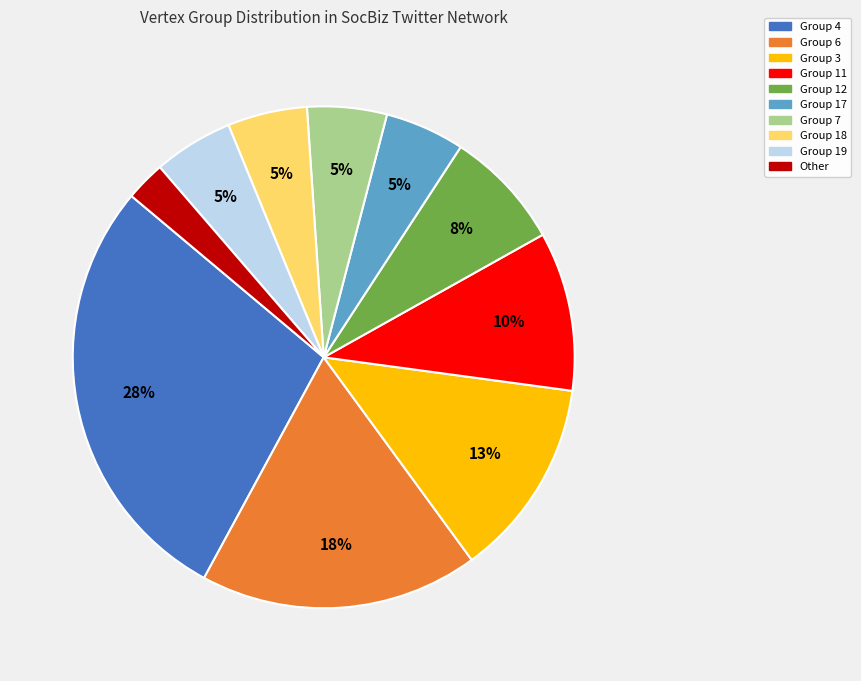

Is there any slice that represents more than half of the pie?

No